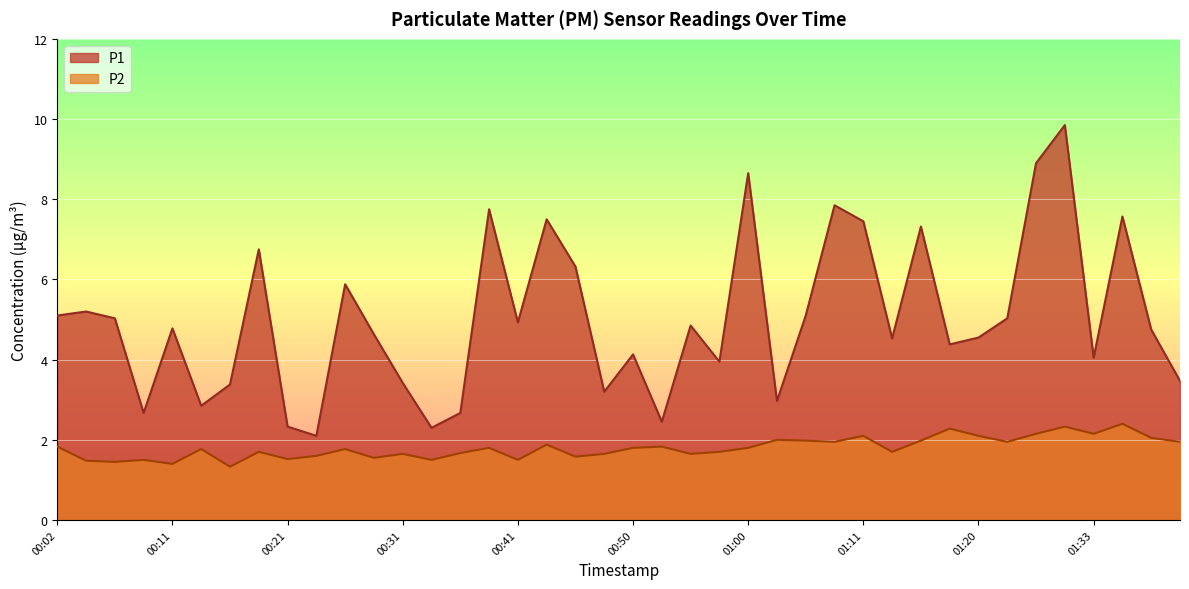

What is the label of the 39th point from the right?

00:04